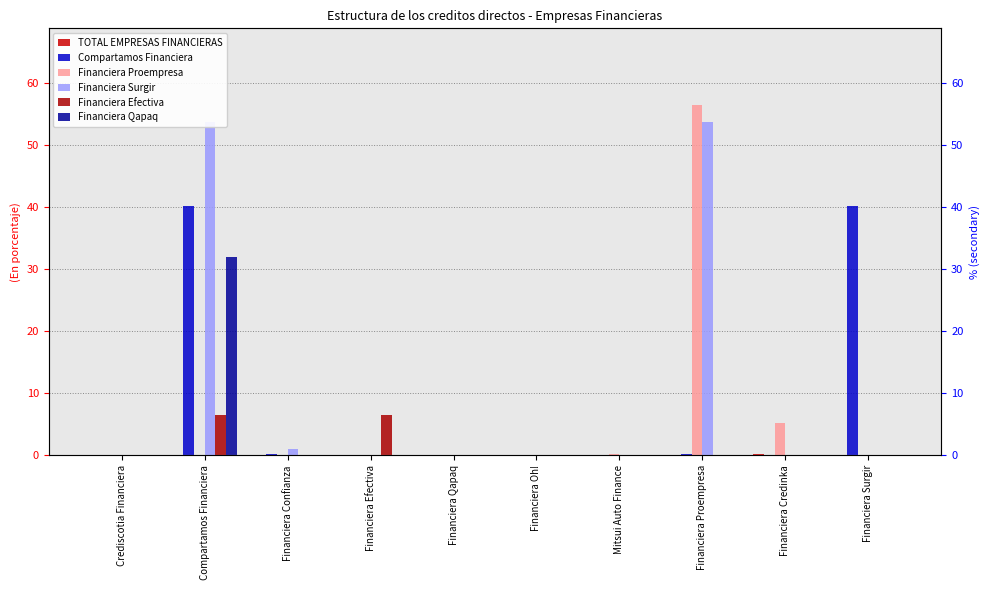

How many values in the Financiera Qapaq series exceed 0?

3